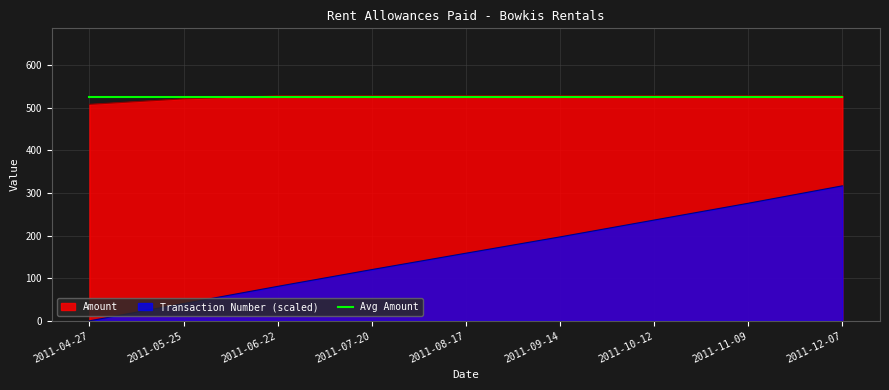

Rank the series at 2011-10-12 from lowest to highest value.

Transaction Number, Amount